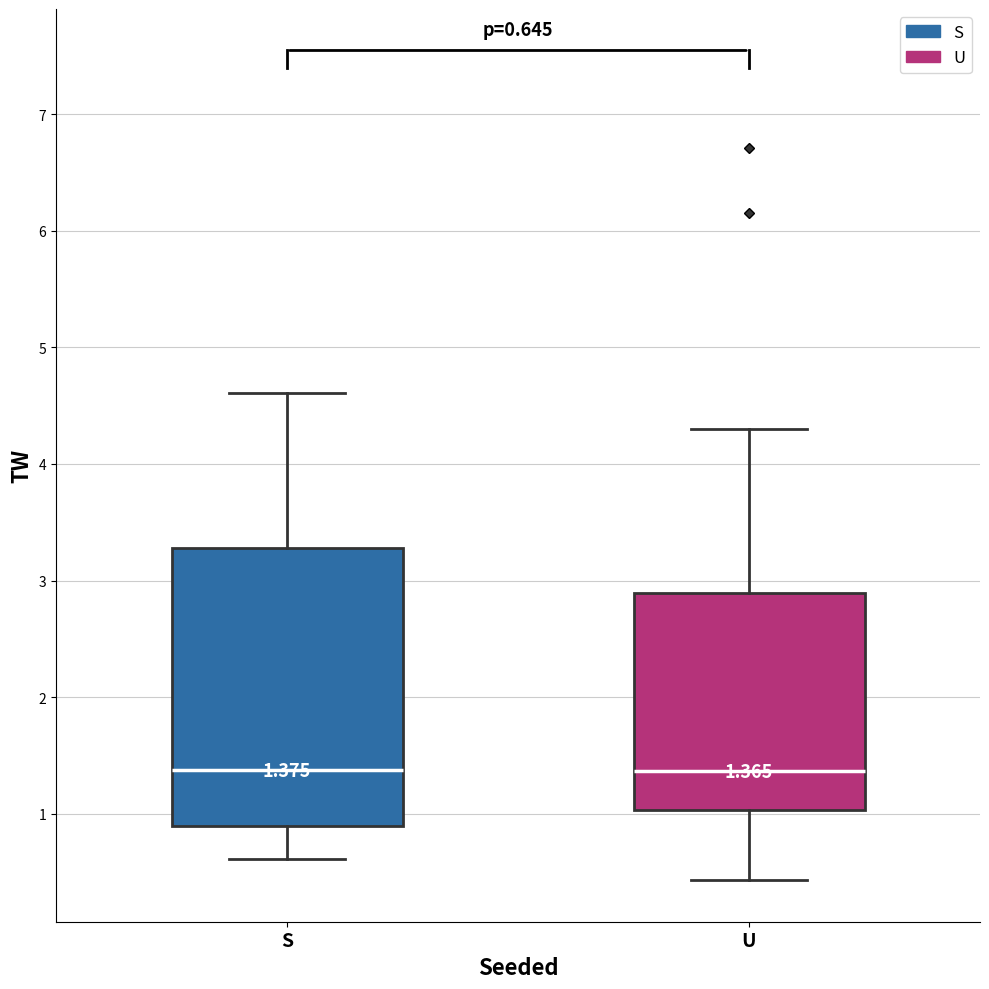

Which box is the tallest, from its lower edge to its upper edge?

S